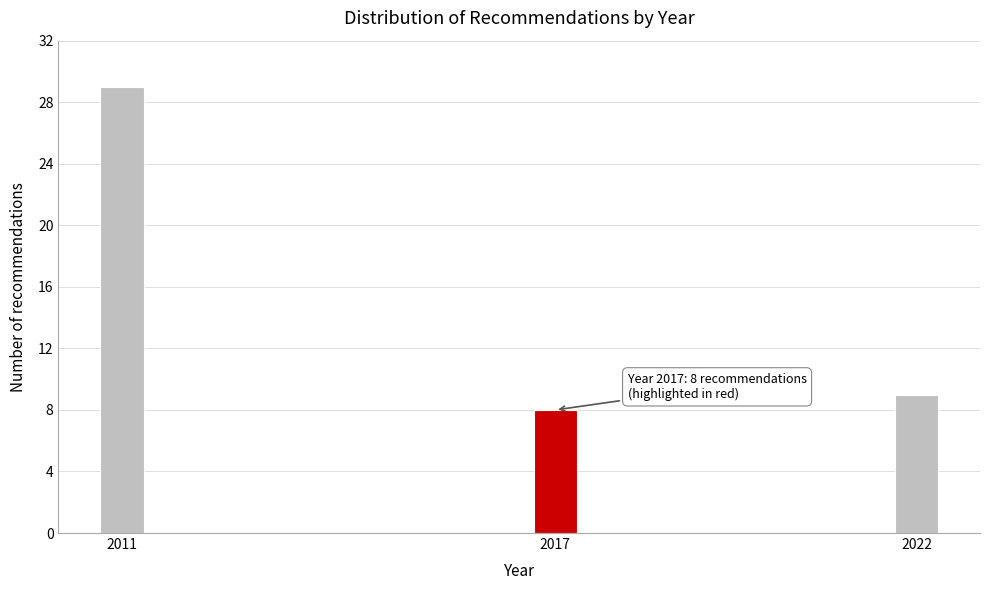

Reading left to right, what are all the values shown in this chart?

29	8	9